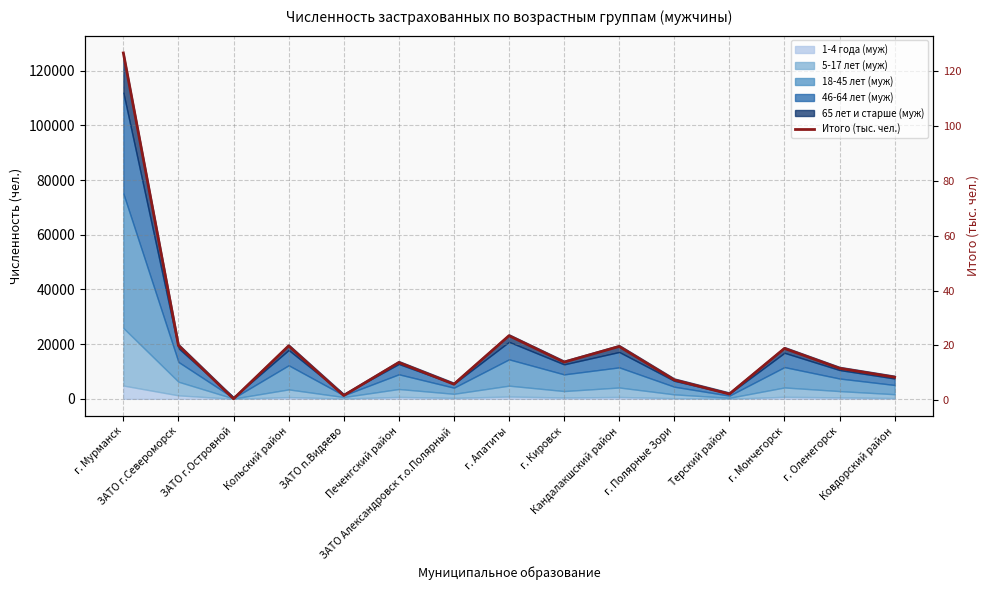

What is the average value?

19.6